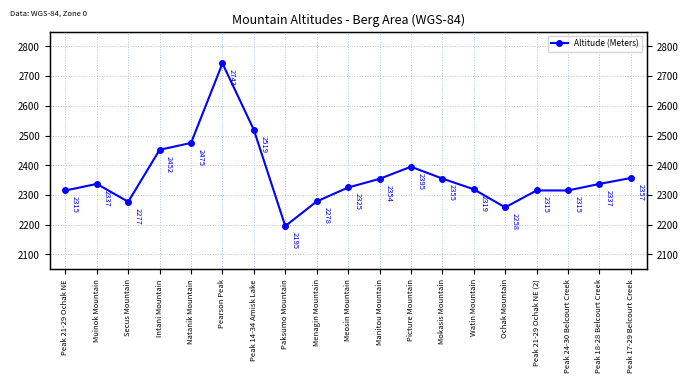

Which has a higher value, Picture Mountain or Manitou Mountain?

Picture Mountain